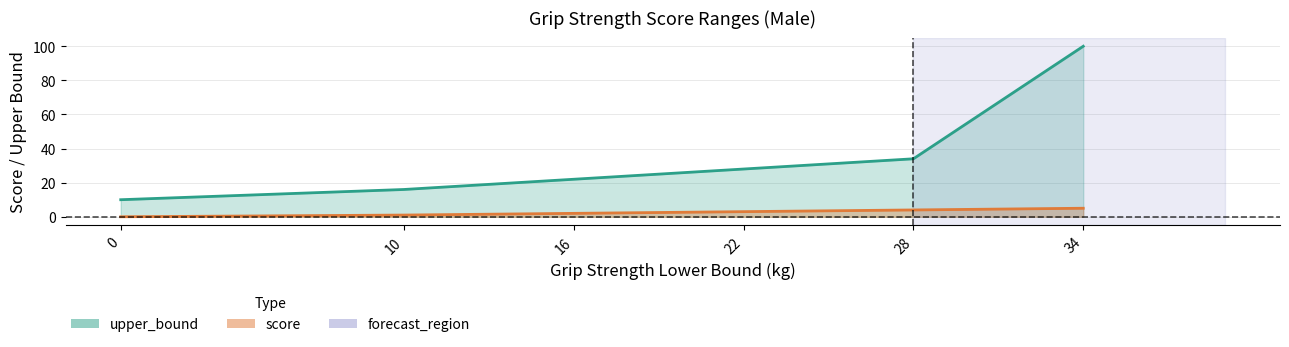

Count the number of categories in the chart.

6